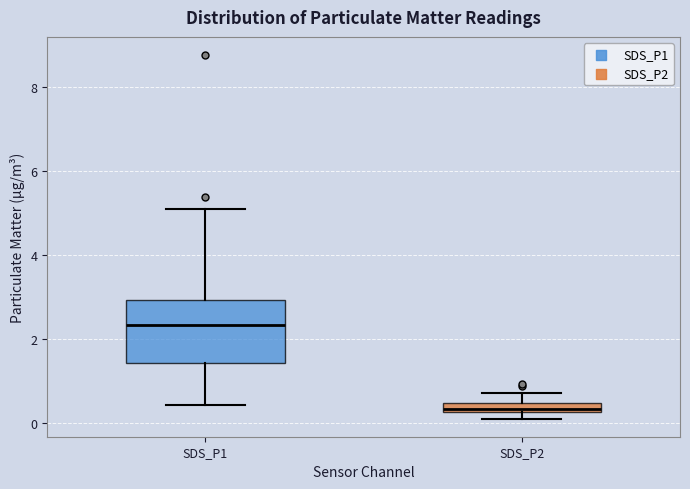

Which box is the tallest, from its lower edge to its upper edge?

SDS_P1